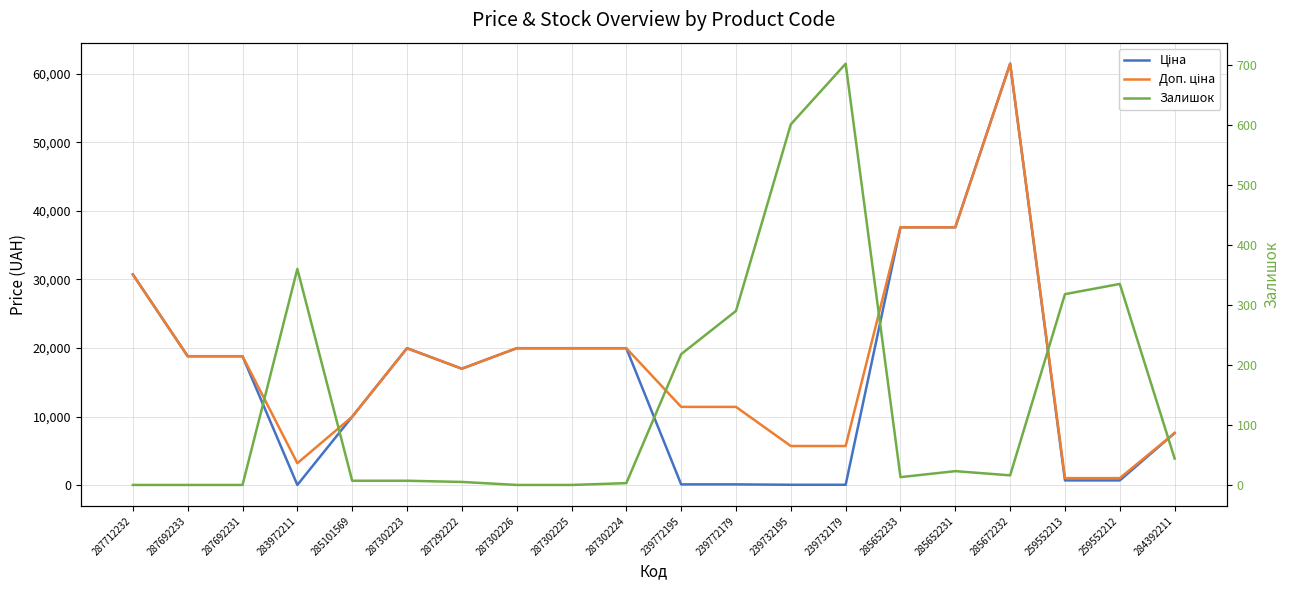

What is the sum of all Ціна values?

321098.6